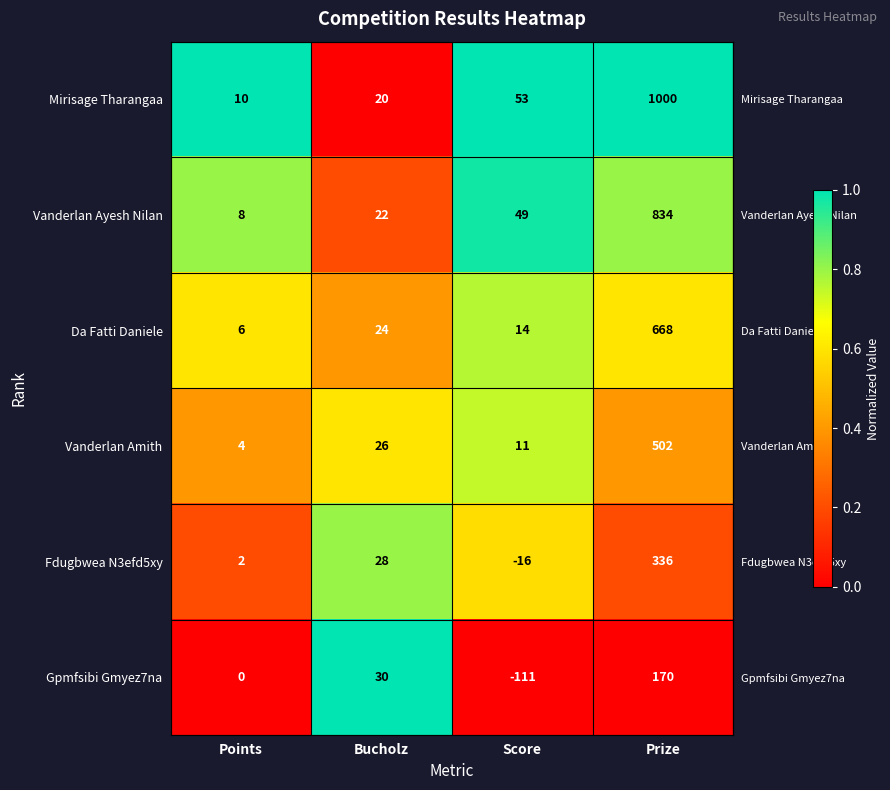

Which series has the largest total across all categories?

Mirisage Tharangaa